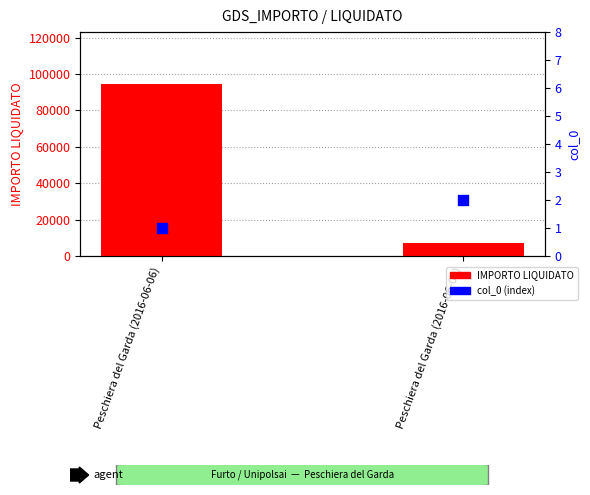

Is the value of IMPORTO LIQUIDATO at Peschiera del Garda (2016-06-06) greater than the value of col_0 (index) at Peschiera del Garda (2016-06-09)?

Yes